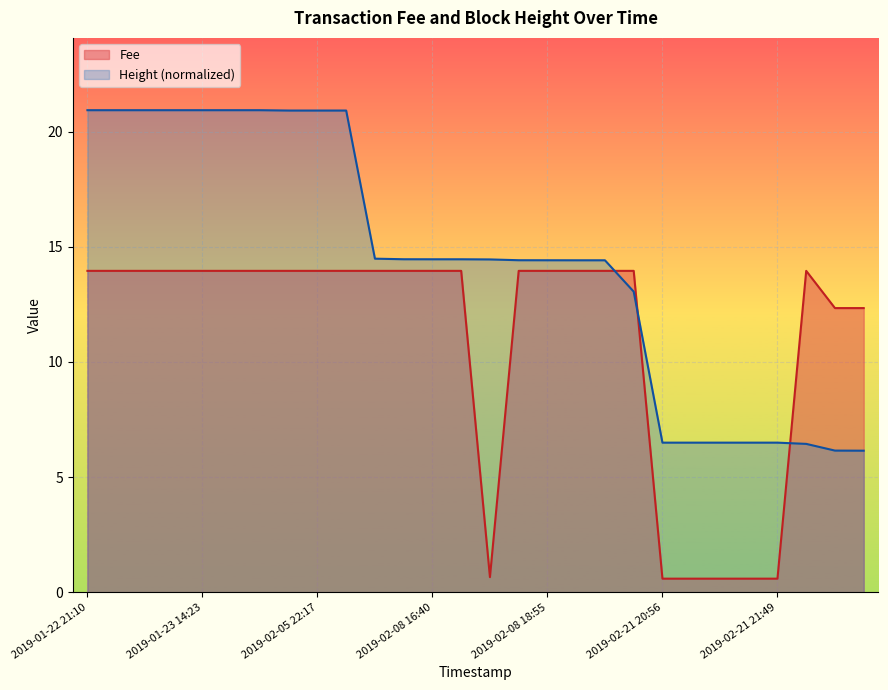

Which series has the largest total across all categories?

Height (normalized)